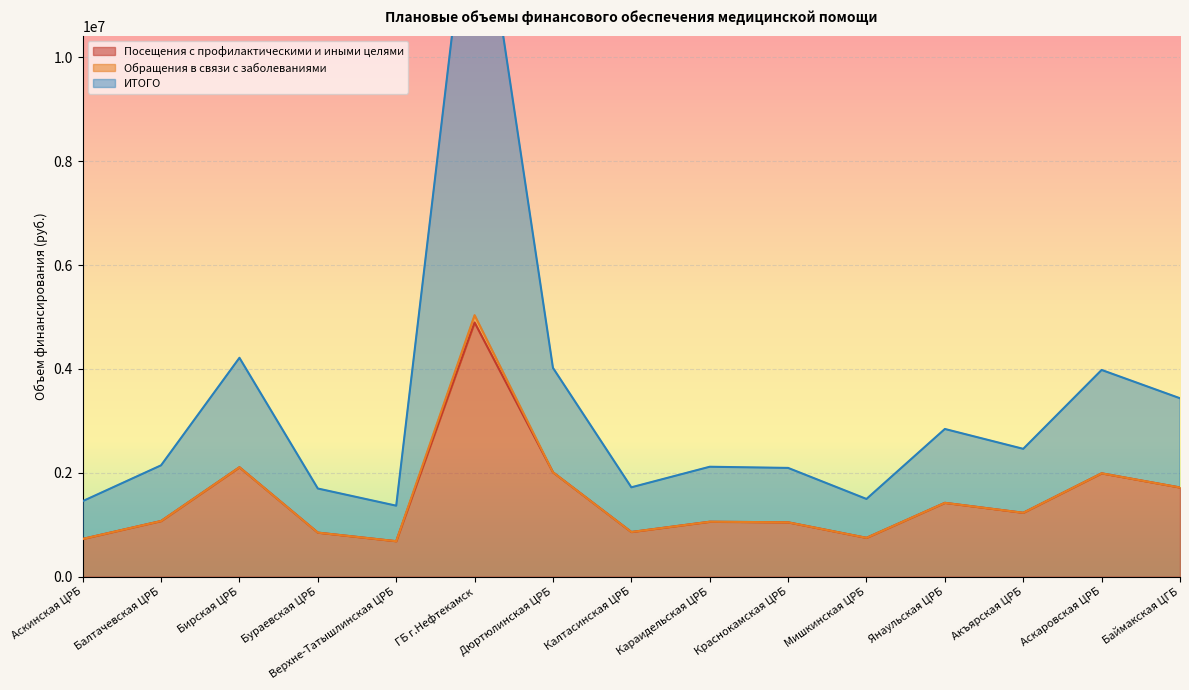

The value of Посещения с профилактическими и иными целями at Бураевская ЦРБ is 1480446.7. True or false?

False